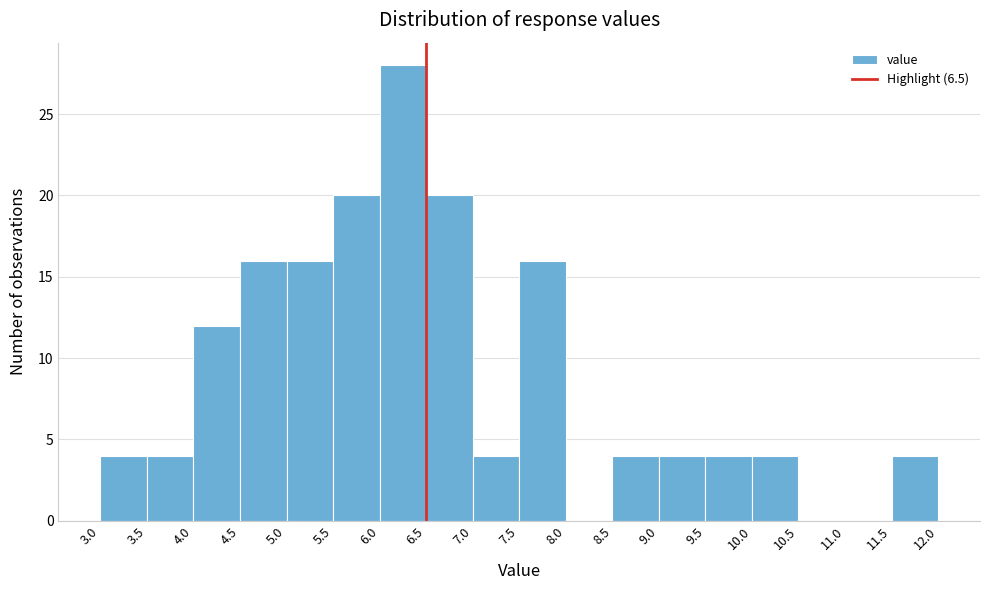

What is the height of the bar covering 6.5 to 7.0 on the x-axis? The values are not printed on the chart, so give them approximately, as read against the axis.

20